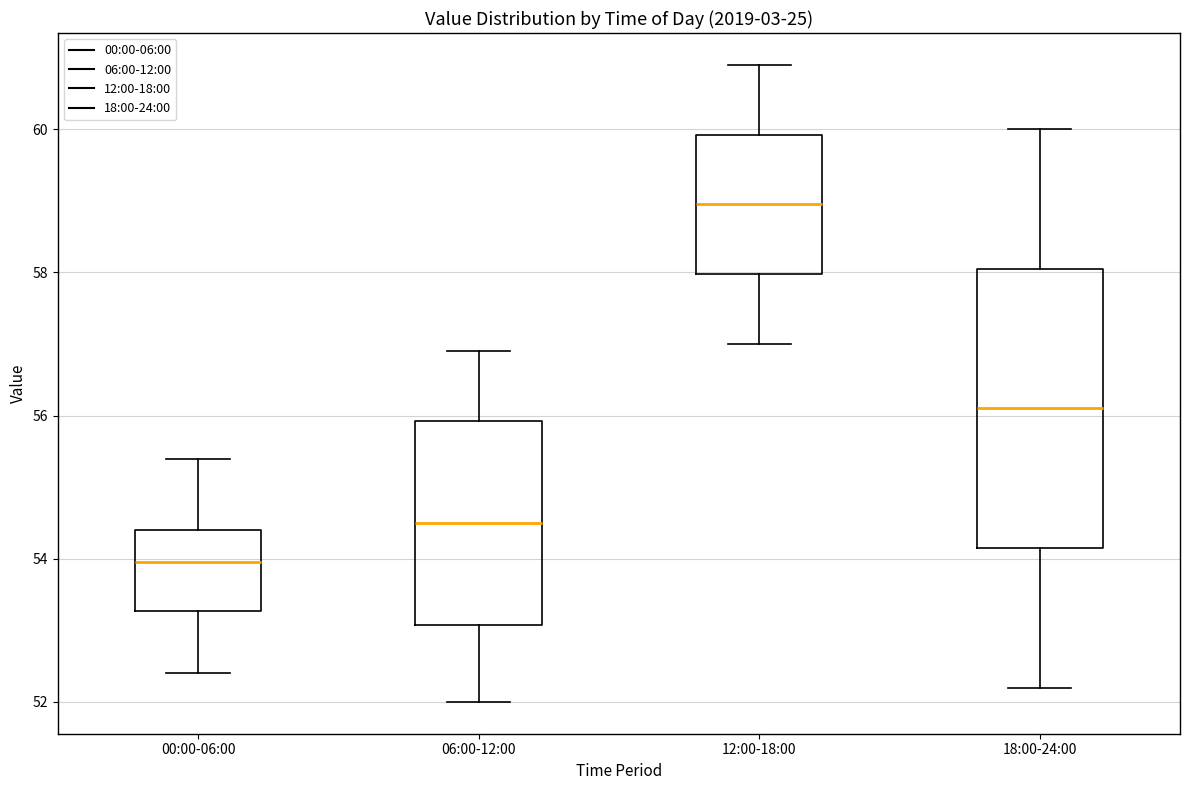

Which box is the tallest, from its lower edge to its upper edge?

18:00-24:00